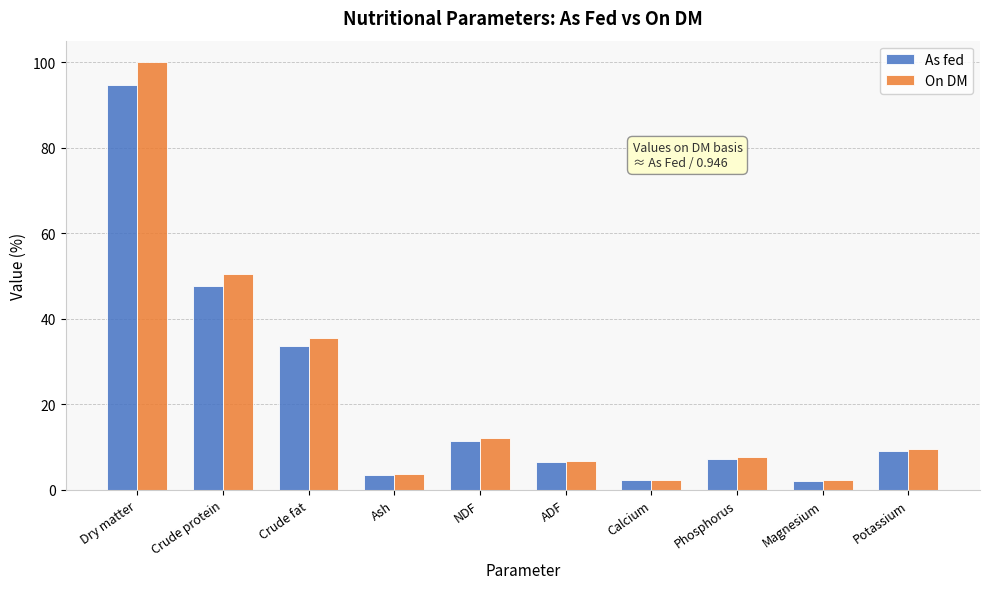

Rank the series by their average value, from highest to lowest.

On DM, As fed